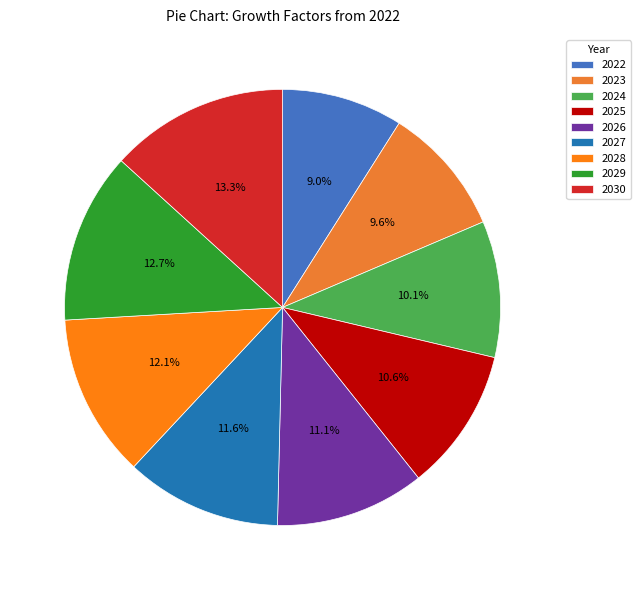

To the nearest percent, what percentage of the pie is 2024?

10%